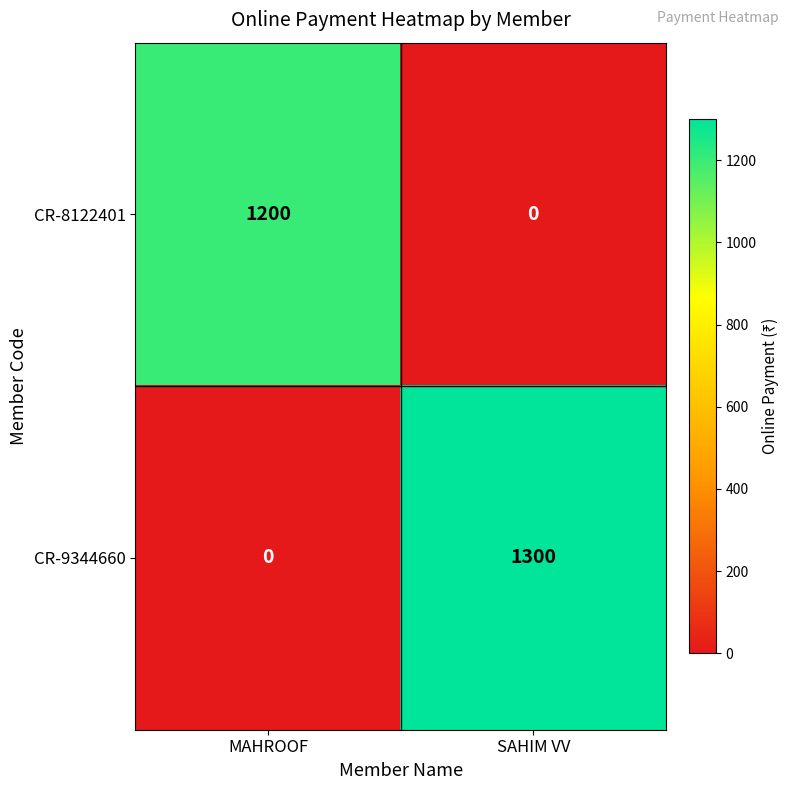

Between MAHROOF and SAHIM VV, which series saw the biggest shift?

CR-9344660